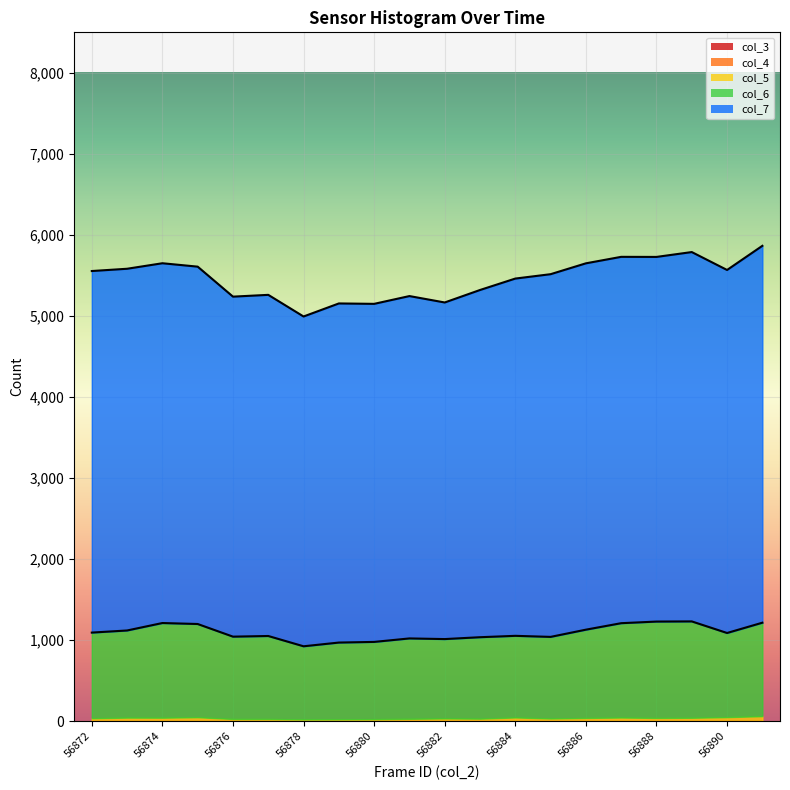

True or false: col_4 and col_6 cross at least once.

False